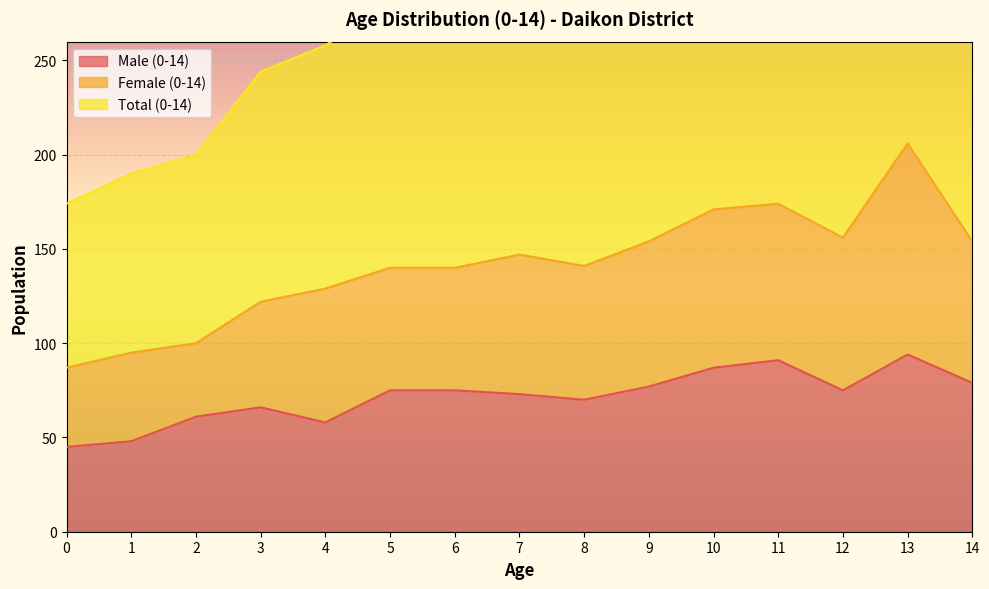

What is the value of the Total (0-14) point at the 8th from the left?

147